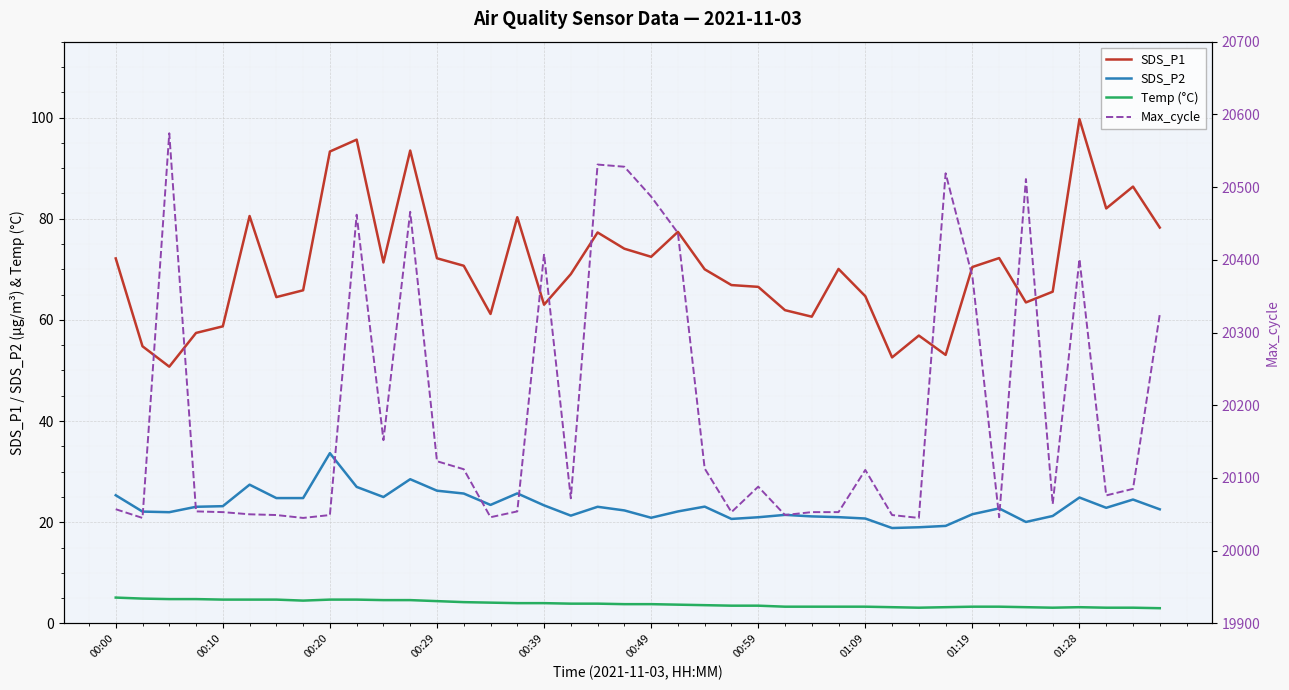

At which label does SDS_P1 reach its peak?

01:28